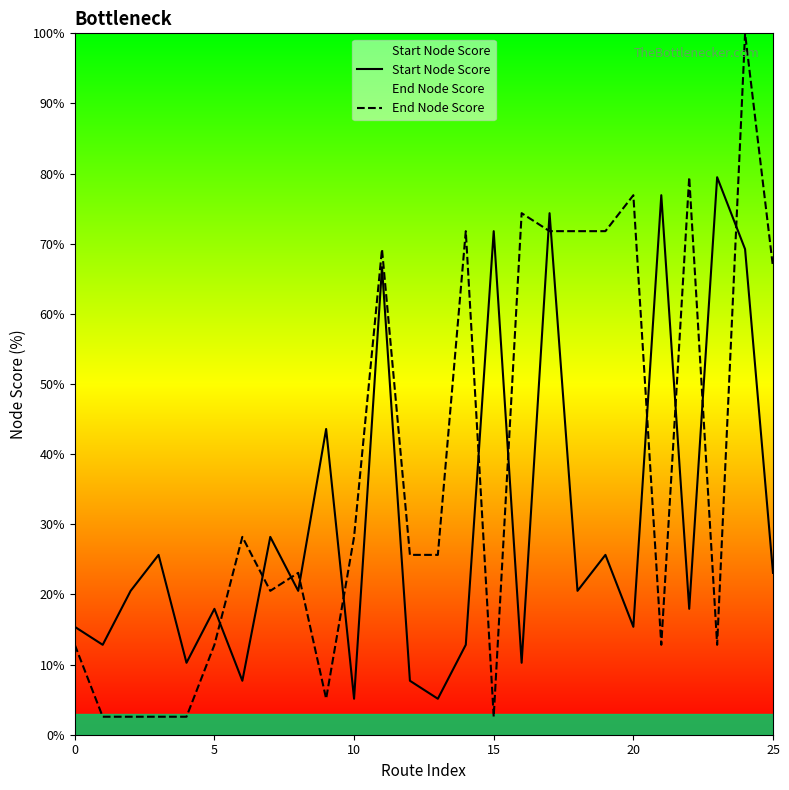

What is the label of the 3rd point from the right?

23